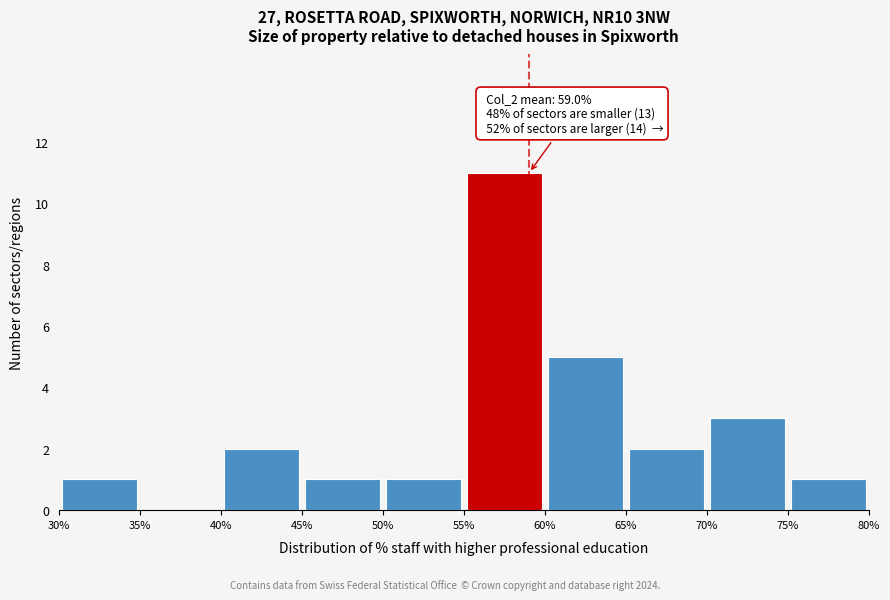

Over which range of the x-axis is the bar tallest?

55% to 60%